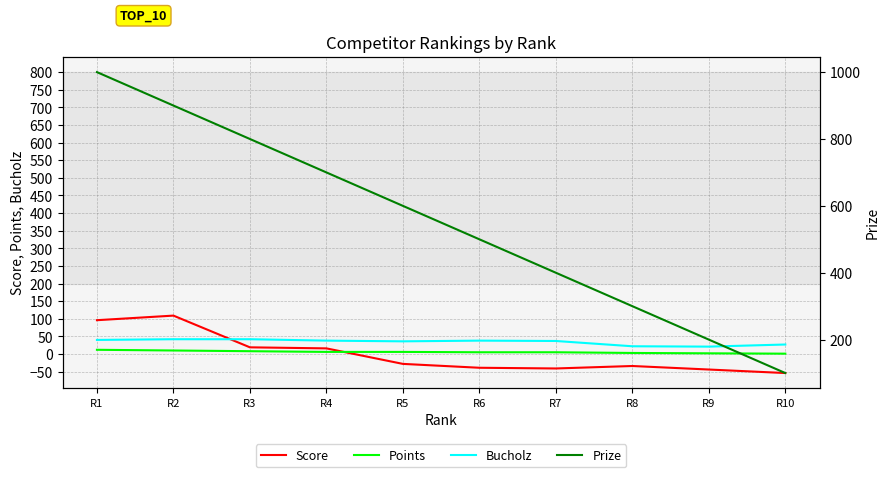

Rank the categories by Bucholz value from lowest to highest.

R9, R8, R10, R5, R7, R4, R6, R1, R2, R3